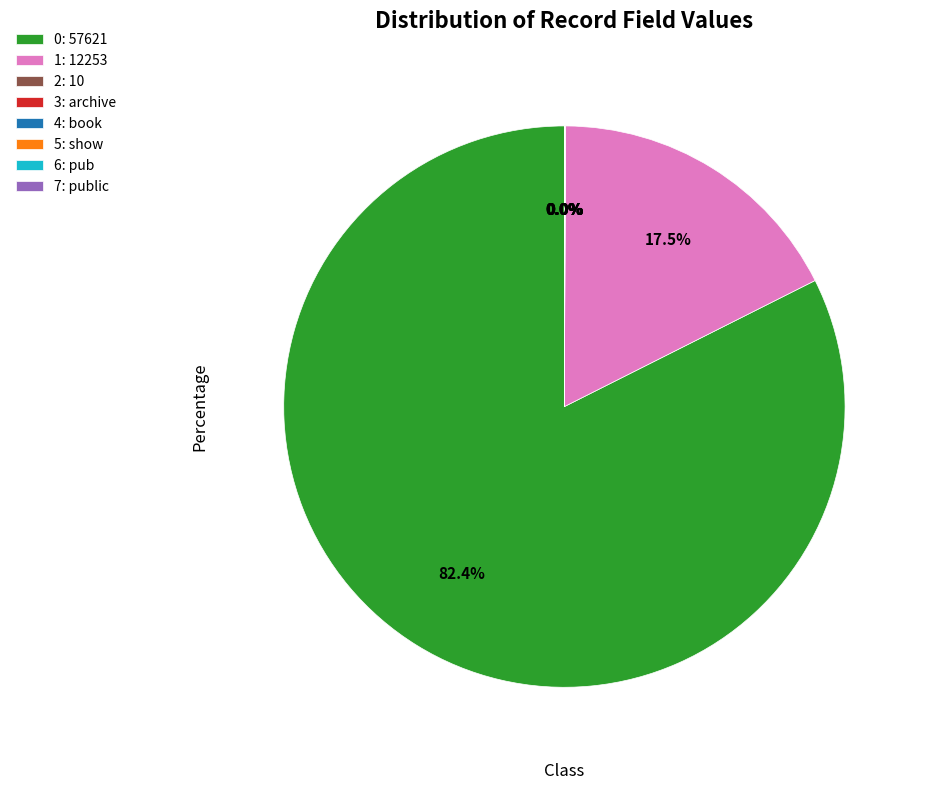

What is the largest slice in the pie chart?

0: 57621